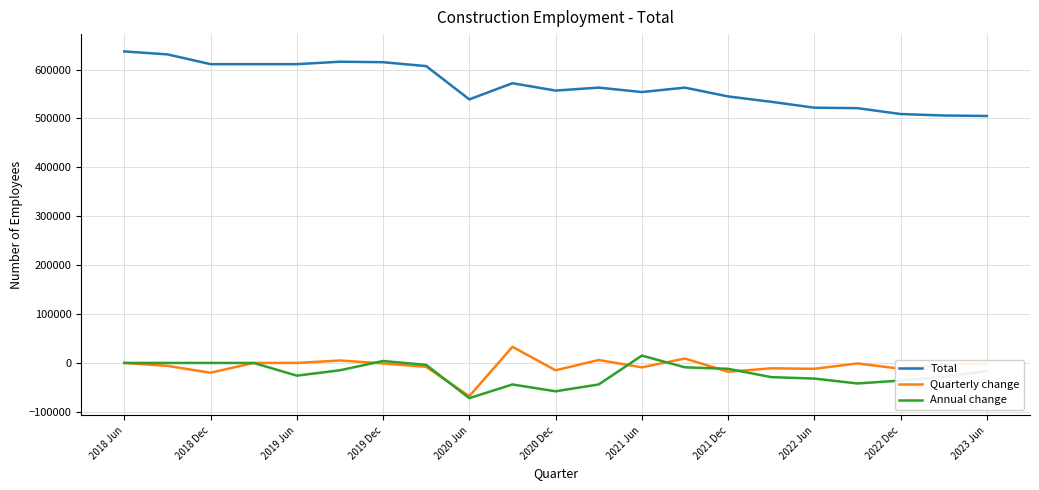

What is the greatest value displayed?

637000